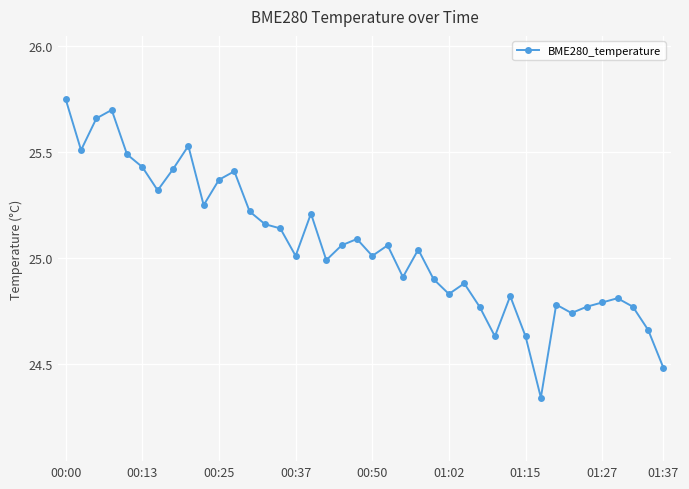

True or false: there are more than 2 points higher than both neighbors.

True